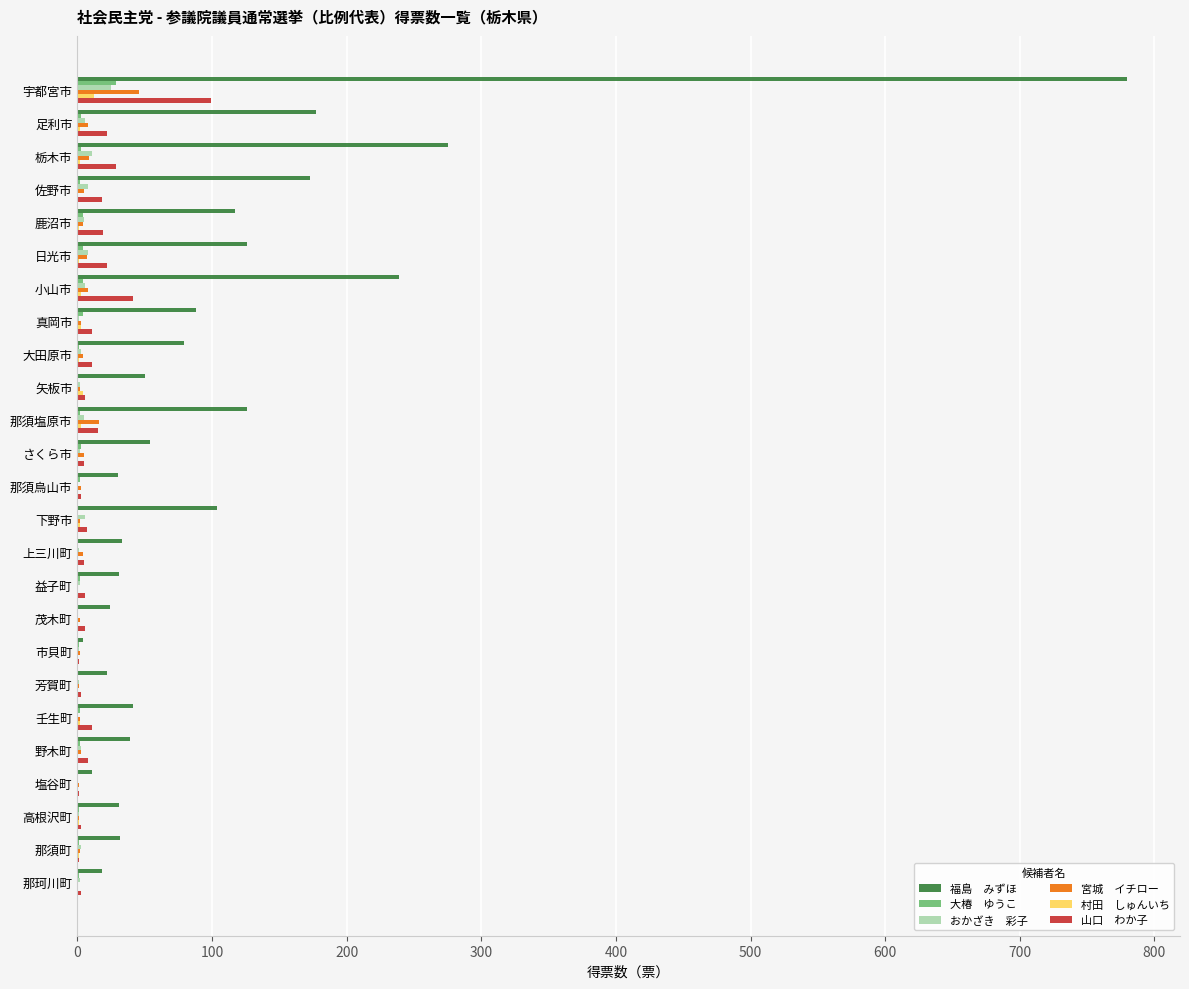

At which category is the sum across all series the highest?

宇都宮市